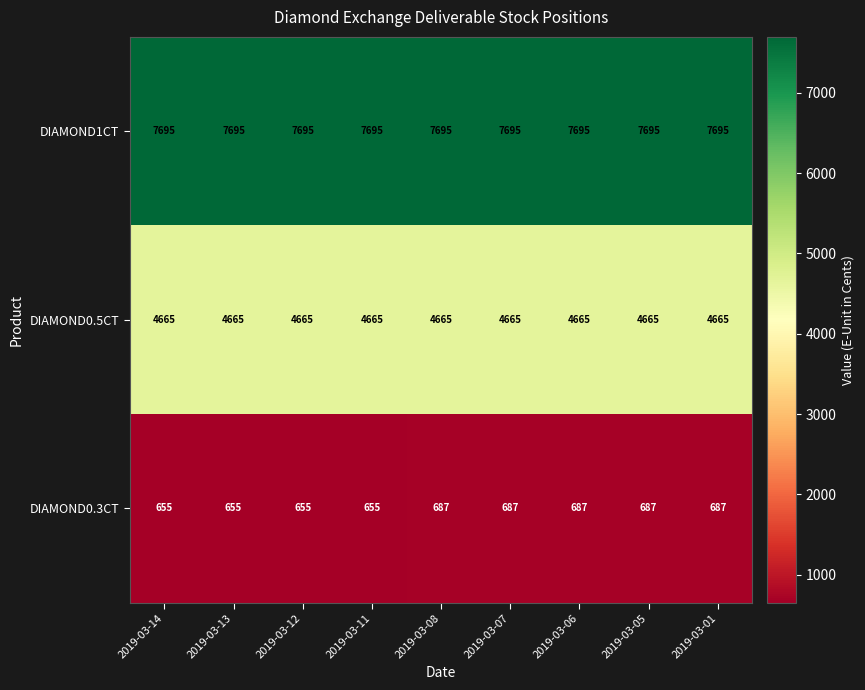

Is it true that DIAMOND0.5CT equals 7946 at 2019-03-01?

False